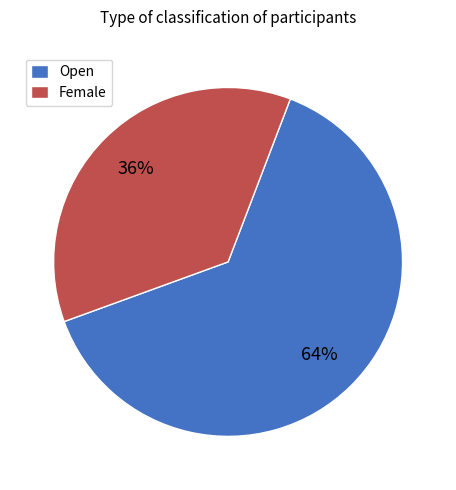

To the nearest percent, what is the average slice percentage?

50%